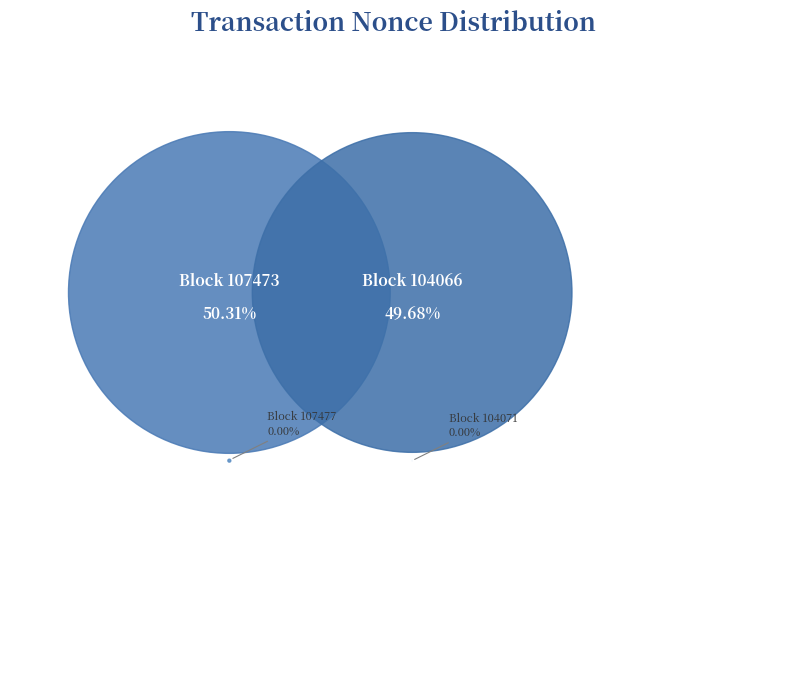

What percentage do 104071 and 107473 together represent?

50.3%